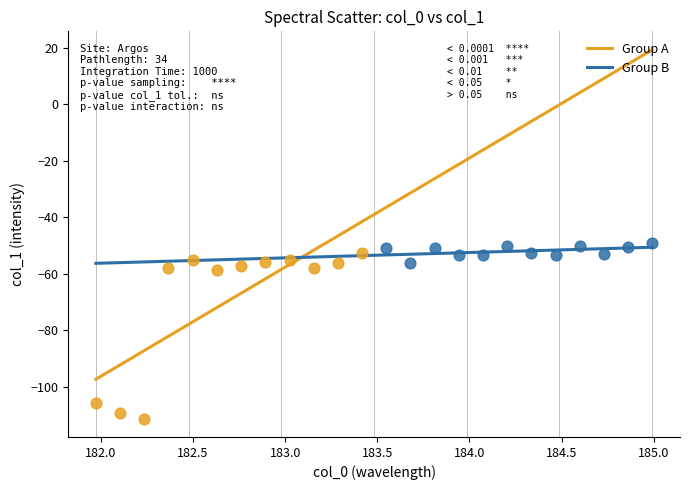

Which series has the widest spread of Y values?

Group A